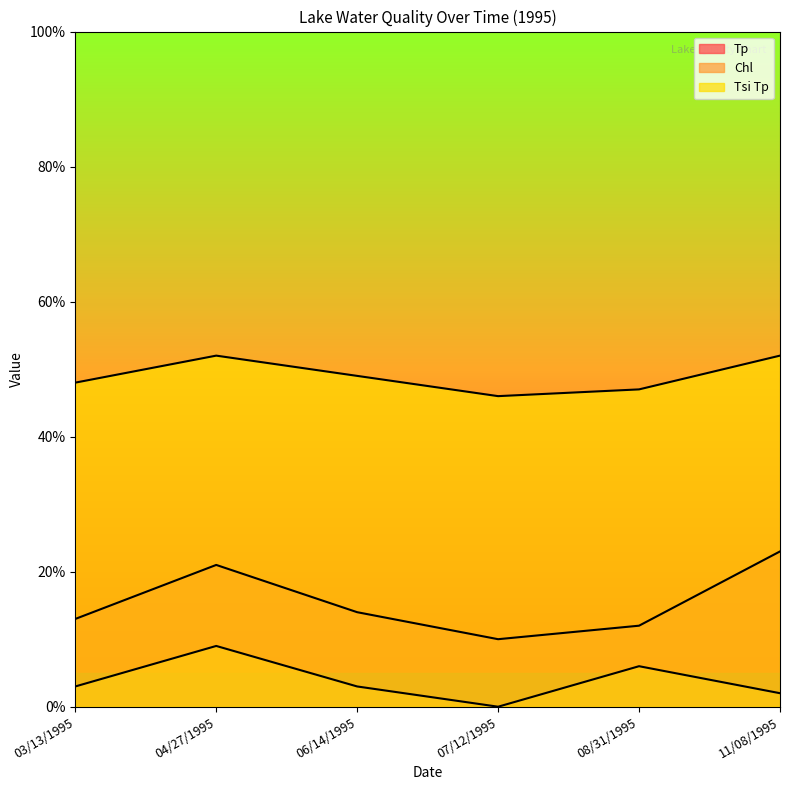

What is the sum of the Chl values at 08/31/1995 and 03/13/1995?

9